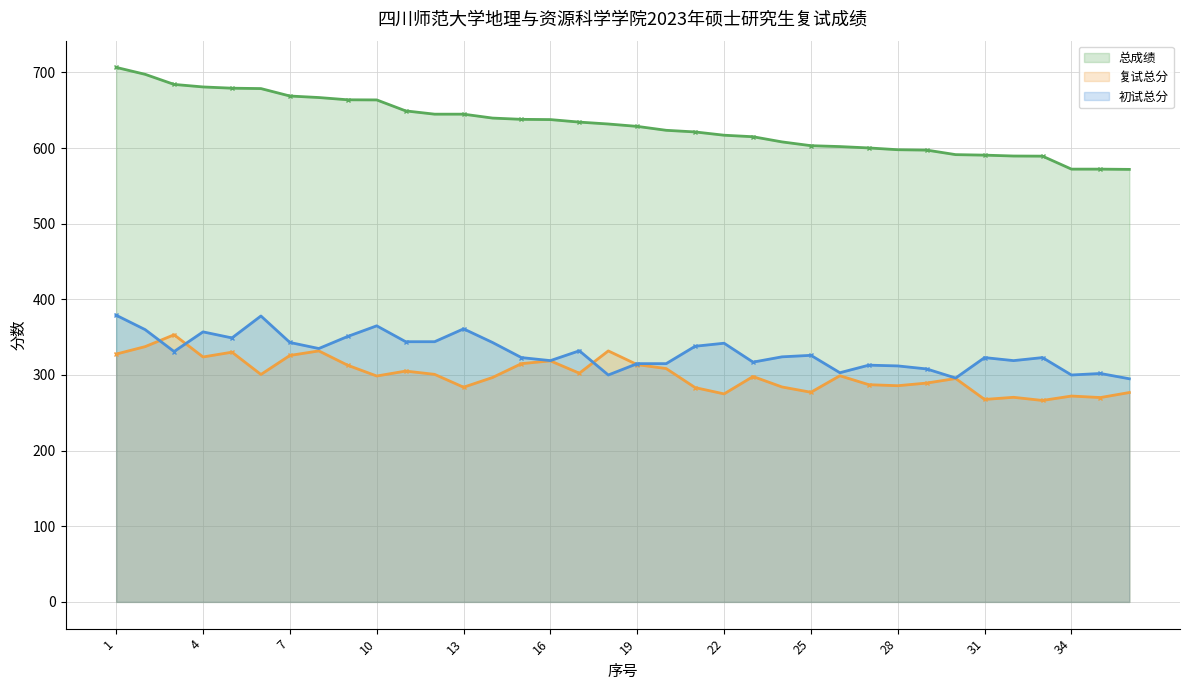

What is the sum of all 总成绩 values?

22701.7